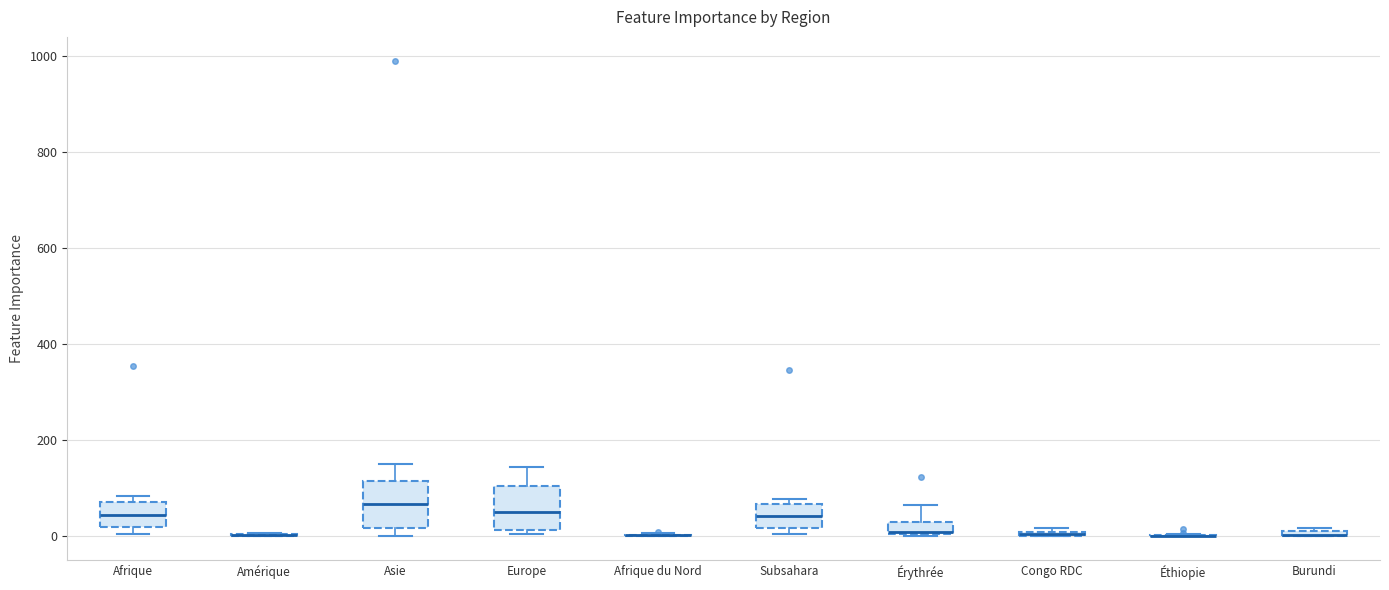

Where is the lower edge of the box for Congo RDC on the y-axis? The values are not printed on the chart, so give them approximately, as read against the axis.

0